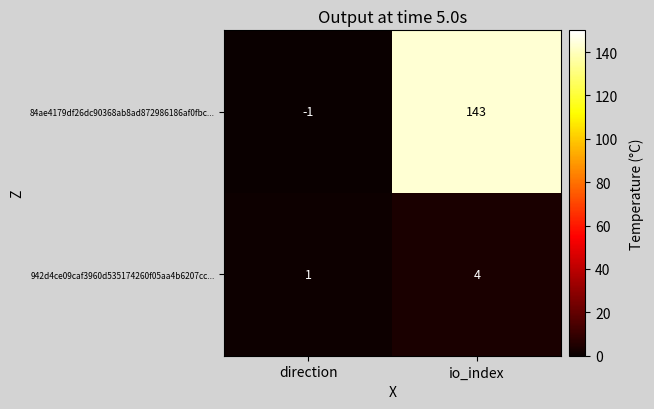

The 84ae4179df26dc90368ab8ad872986186af0fbc... series shows -1 at direction. True or false?

True